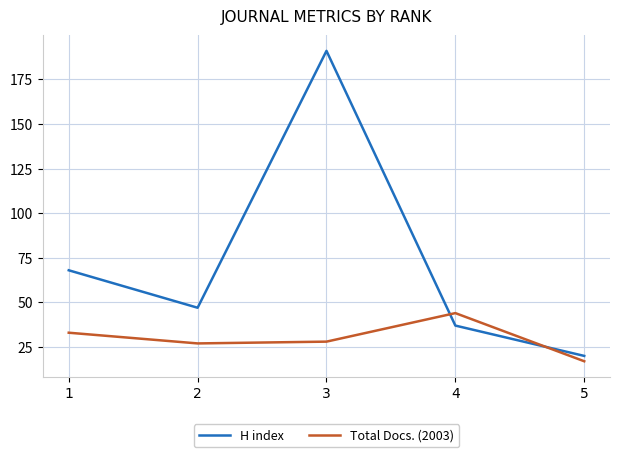

What is the difference between the second highest and minimum values in the Total Docs. (2003) series?

16